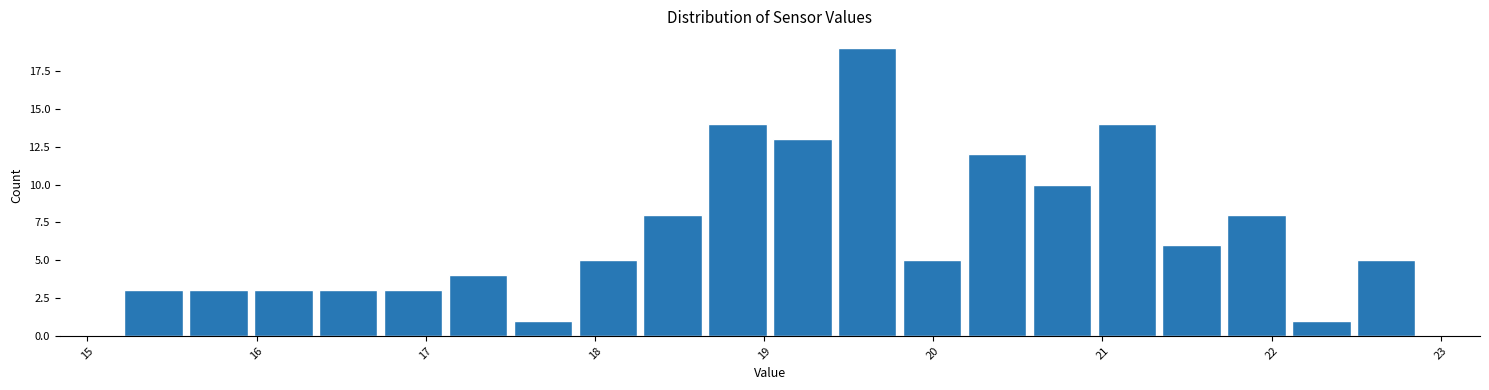

Read against the x-axis, roughly where is the centre of the tallest bar?

19.6